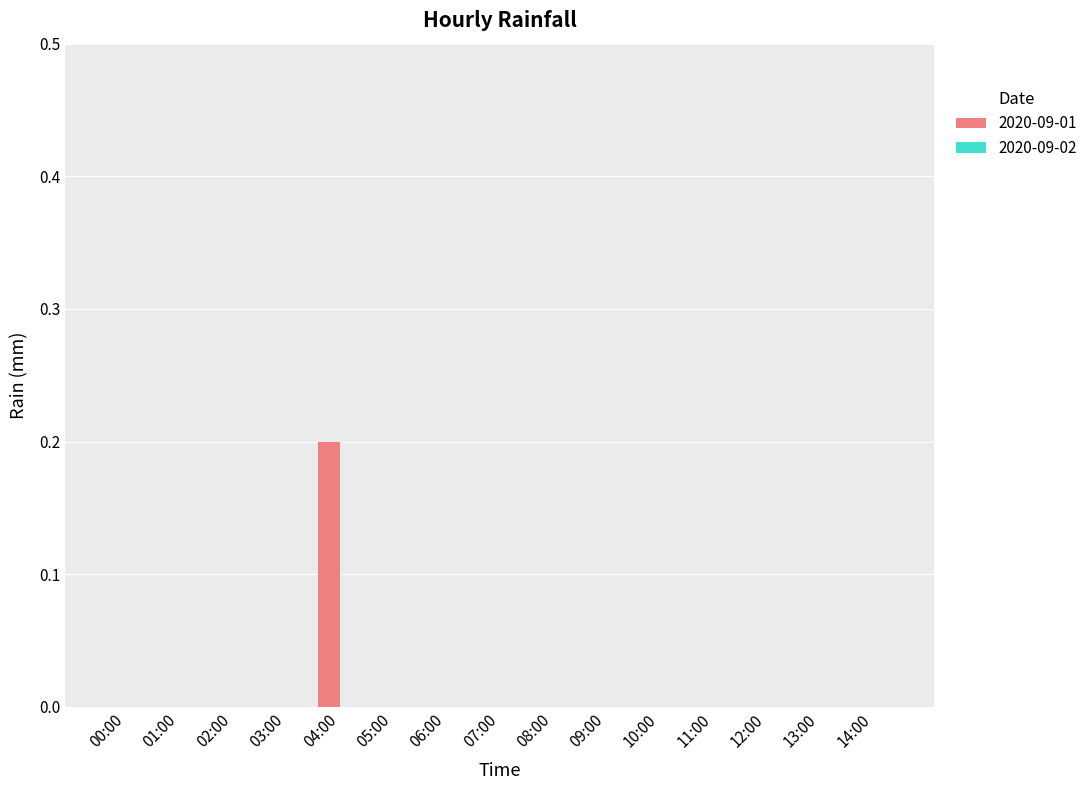

Reading right to left, transcribe all the data shown in this chart.

14:00=0.0	13:00=0.0	12:00=0.0	11:00=0.0	10:00=0.0	09:00=0.0	08:00=0.0	07:00=0.0	06:00=0.0	05:00=0.0	04:00=0.2	03:00=0.0	02:00=0.0	01:00=0.0	00:00=0.0